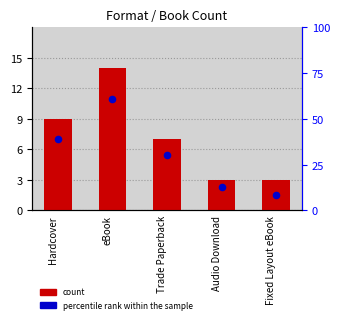

Is the value of percentile rank within the sample at Hardcover greater than the value of count at Hardcover?

Yes